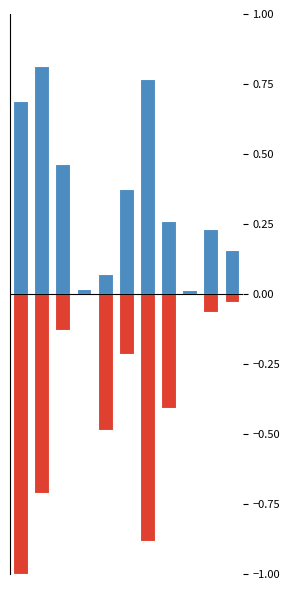

True or false: Белки has a value of 0.2 at 10.

True